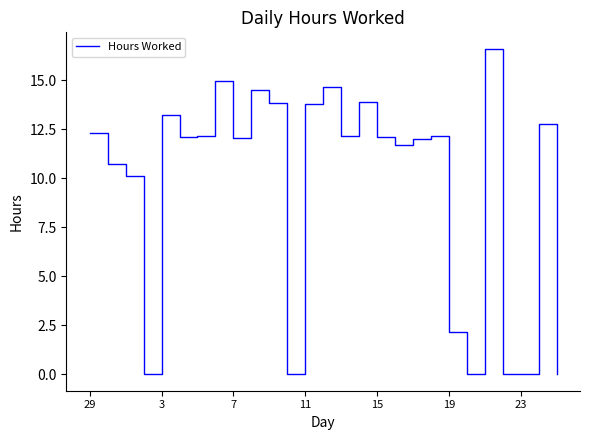

What is the greatest value displayed?

16.6